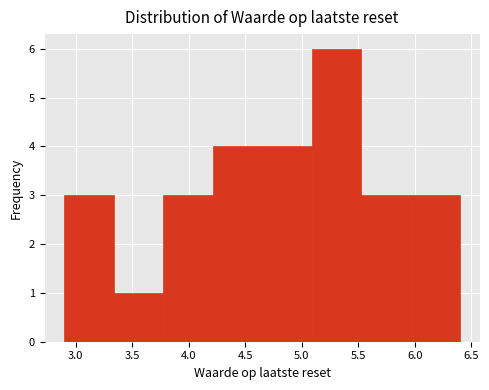

Which range on the x-axis has the tallest bar?

5.10 to 5.55